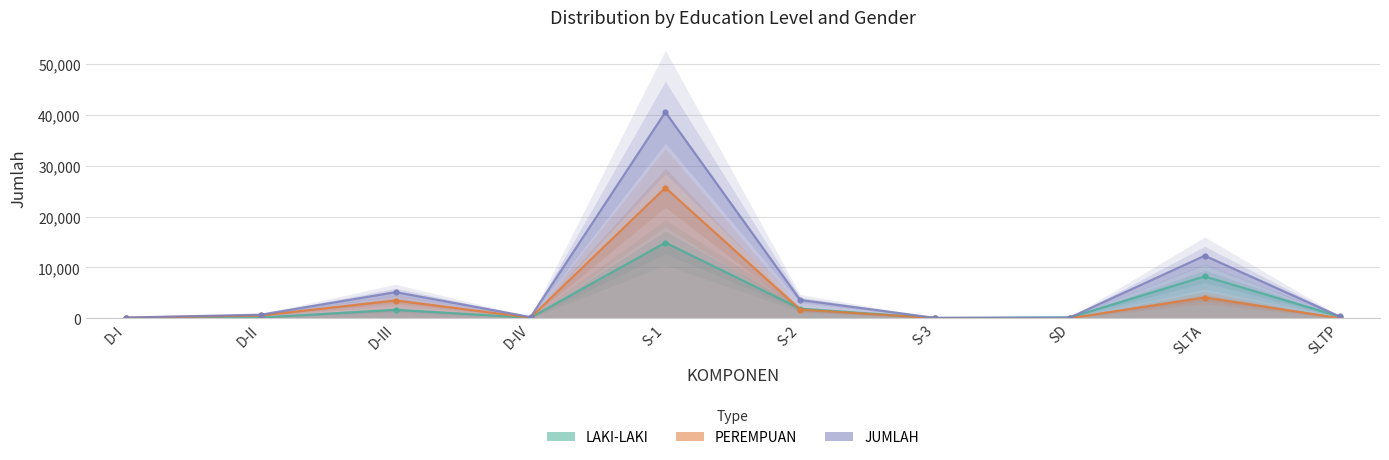

True or false: PEREMPUAN and JUMLAH cross at least once.

False